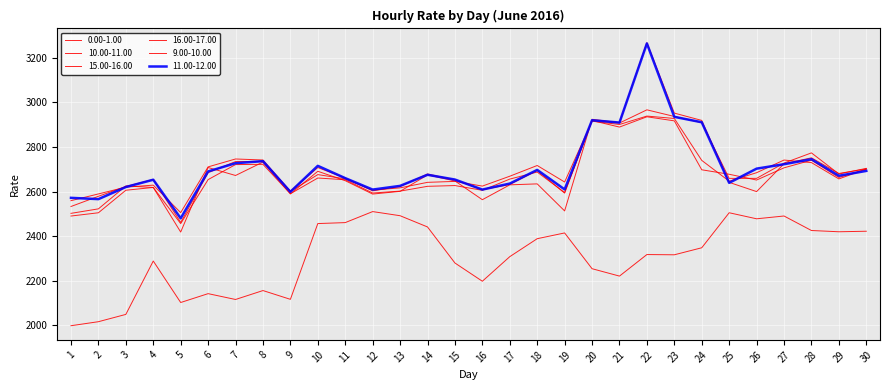

Reading left to right, list all the values displayed in this chart.

0.00-1.00: 1=1998.8	2=2016.8	3=2049.5	4=2288.6	5=2102.7	6=2142.4	7=2116.3	8=2156.3	9=2117.0	10=2456.4	11=2460.7	12=2510.1	13=2491.6	14=2441.3	15=2279.8	16=2198.1	17=2308.2	18=2388.6	19=2414.4	20=2254.2	21=2221.1	22=2317.6	23=2316.5	24=2348.0	25=2504.9	26=2477.8	27=2490.4	28=2425.4	29=2419.7	30=2422.1
11.00-12.00: 1=2571.7	2=2565.9	3=2620.1	4=2652.8	5=2480.0	6=2690.0	7=2726.9	8=2736.1	9=2598.5	10=2715.0	11=2659.9	12=2608.7	13=2625.2	14=2675.0	15=2653.6	16=2608.7	17=2635.6	18=2696.8	19=2609.4	20=2919.3	21=2908.9	22=3263.4	23=2934.6	24=2910.3	25=2638.9	26=2702.5	27=2722.3	28=2744.9	29=2670.5	30=2692.4
10.00-11.00: 1=2532.9	2=2578.6	3=2622.7	4=2654.1	5=2461.4	6=2684.4	7=2734.2	8=2734.8	9=2601.3	10=2707.4	11=2660.3	12=2603.1	13=2622.5	14=2678.7	15=2652.0	16=2608.2	17=2631.5	18=2694.1	19=2593.0	20=2918.7	21=2906.9	22=2966.0	23=2936.3	24=2908.5	25=2658.8	26=2659.0	27=2727.4	28=2773.1	29=2678.6	30=2703.7
15.00-16.00: 1=2559.1	2=2589.2	3=2619.7	4=2628.6	5=2505.5	6=2710.4	7=2745.8	8=2741.3	9=2600.5	10=2675.8	11=2656.9	12=2606.4	13=2616.4	14=2641.1	15=2645.4	16=2624.3	17=2668.6	18=2716.6	19=2642.6	20=2915.0	21=2900.3	22=2938.0	23=2927.3	24=2739.5	25=2646.3	26=2684.3	27=2741.0	28=2729.6	29=2656.5	30=2700.9
16.00-17.00: 1=2490.2	2=2504.8	3=2605.7	4=2618.2	5=2456.1	6=2653.4	7=2720.7	8=2721.8	9=2590.0	10=2660.5	11=2652.8	12=2593.3	13=2601.9	14=2623.3	15=2626.7	16=2605.4	17=2655.7	18=2687.2	19=2595.3	20=2917.9	21=2888.8	22=2934.9	23=2916.6	24=2697.4	25=2677.3	26=2651.4	27=2706.2	28=2740.4	29=2663.0	30=2700.3
9.00-10.00: 1=2502.2	2=2522.3	3=2625.0	4=2618.2	5=2418.5	6=2707.6	7=2671.8	8=2732.0	9=2589.5	10=2690.7	11=2648.5	12=2588.6	13=2600.8	14=2674.3	15=2647.4	16=2563.4	17=2630.0	18=2634.2	19=2513.1	20=2923.6	21=2908.6	22=3267.0	23=2951.4	24=2918.6	25=2641.0	26=2599.7	27=2724.5	28=2751.0	29=2681.0	30=2701.1